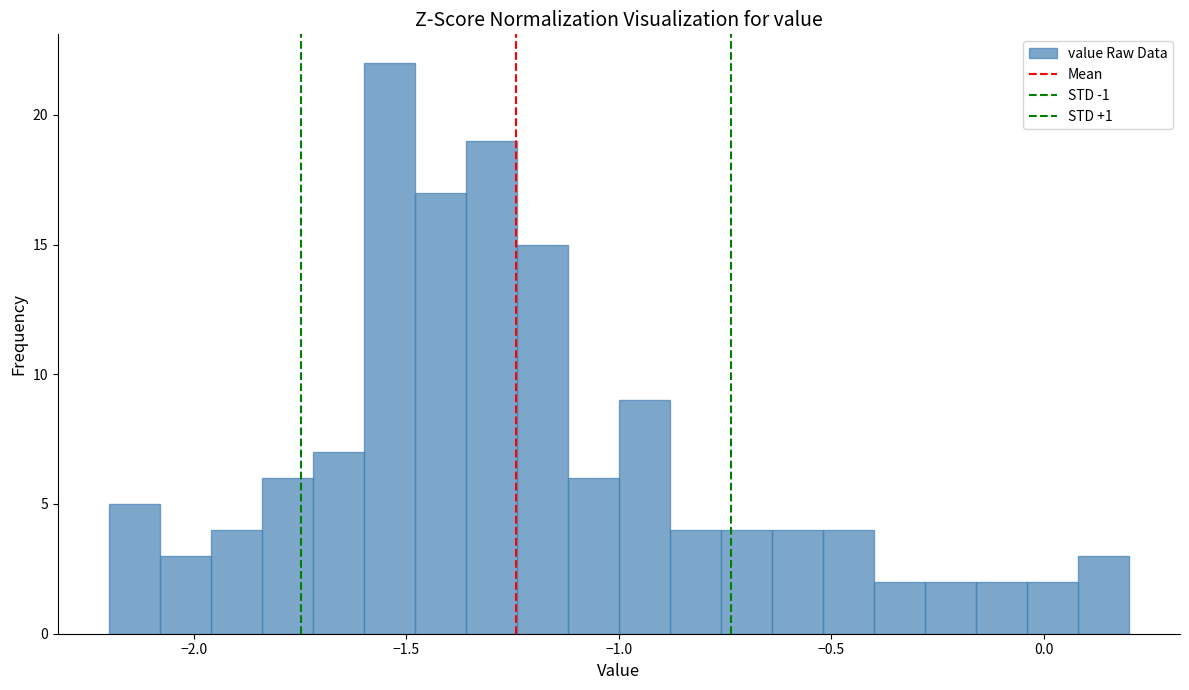

Around what value on the x-axis is the tallest bar? Give the approximate position of its centre, as read against the axis.

-1.55